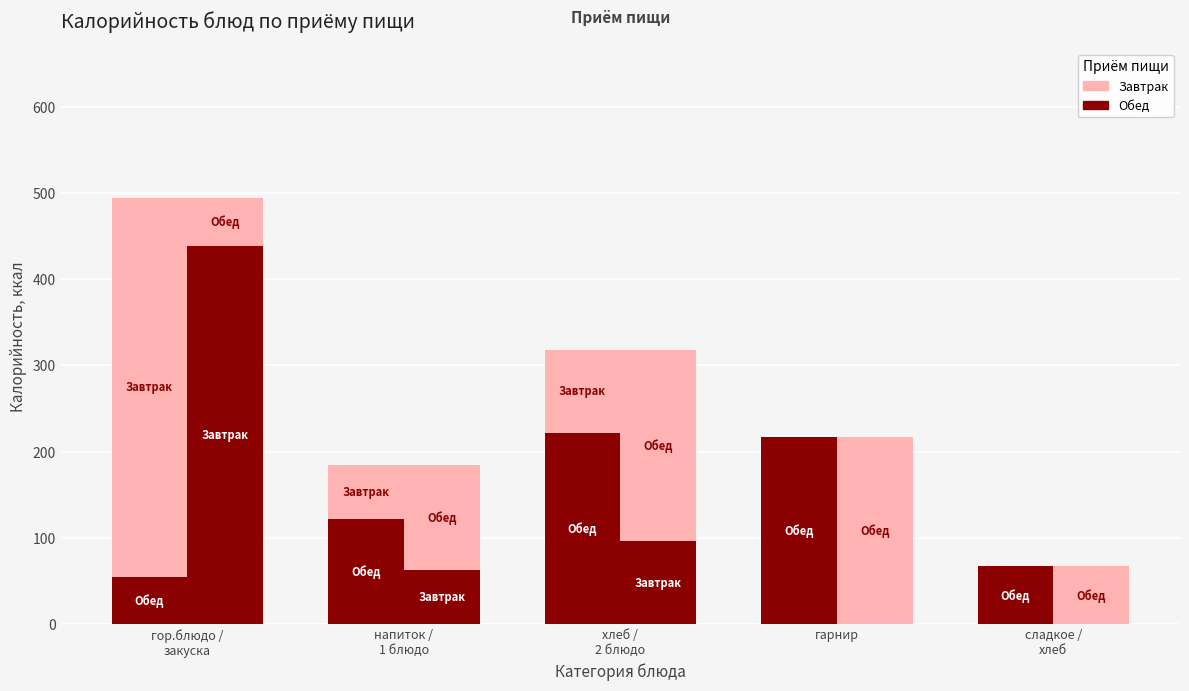

True or false: Обед has a value of 122 at напиток /
1 блюдо.

True